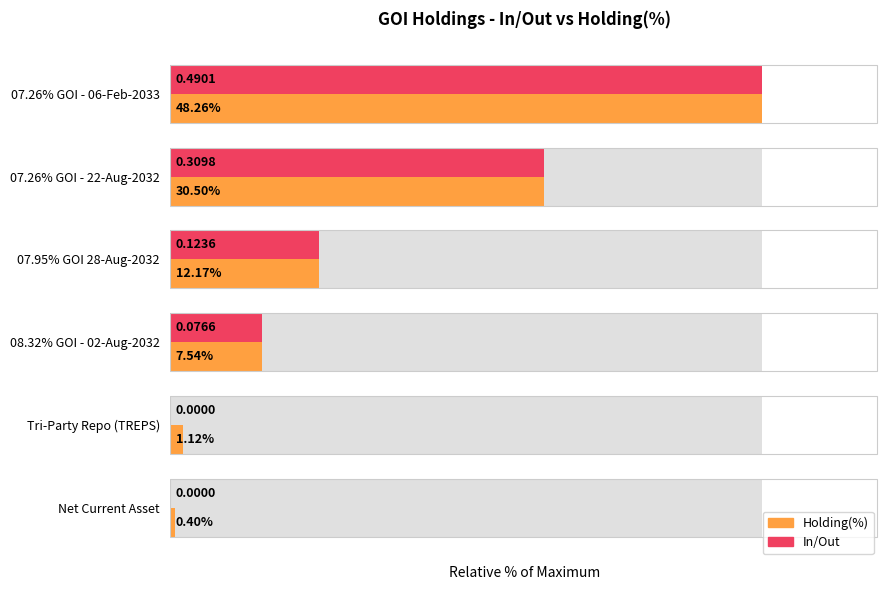

Where is Holding(%) nearest to the value 50?

07.26% GOI - 22-Aug-2032